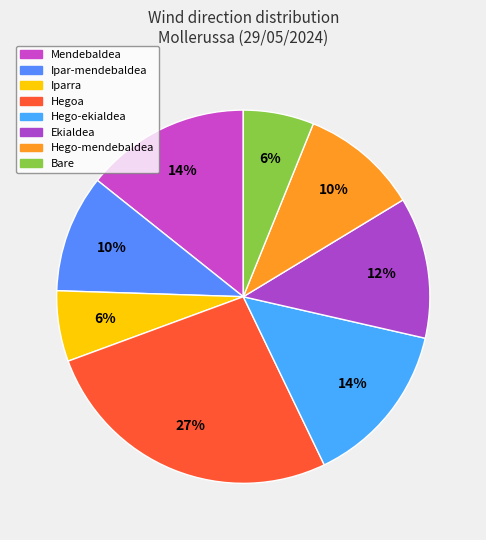

Is it true that Hegoa is 5% of the pie?

False